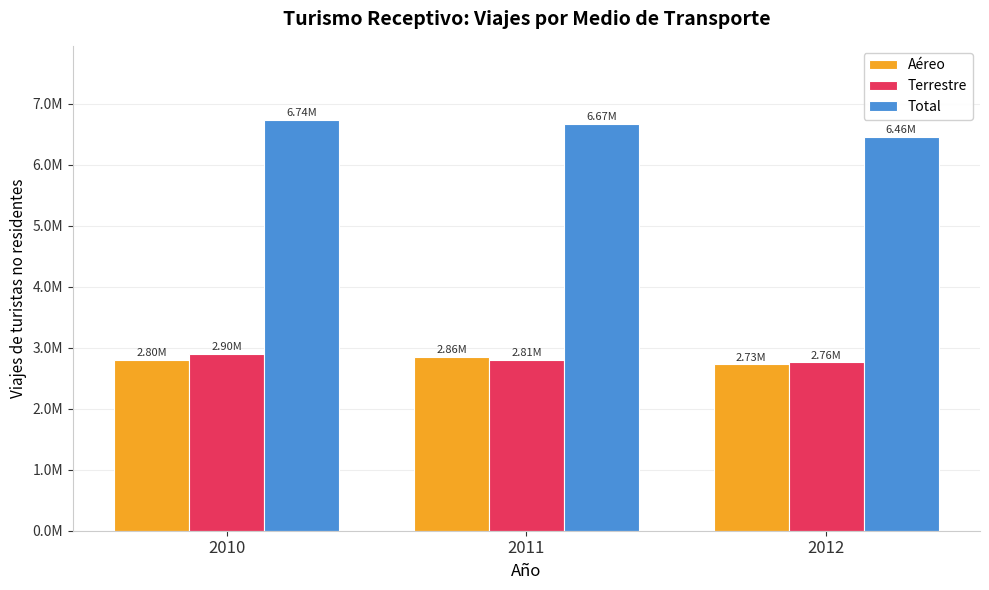

How many Terrestre values are between 2759692 and 2902869?

3